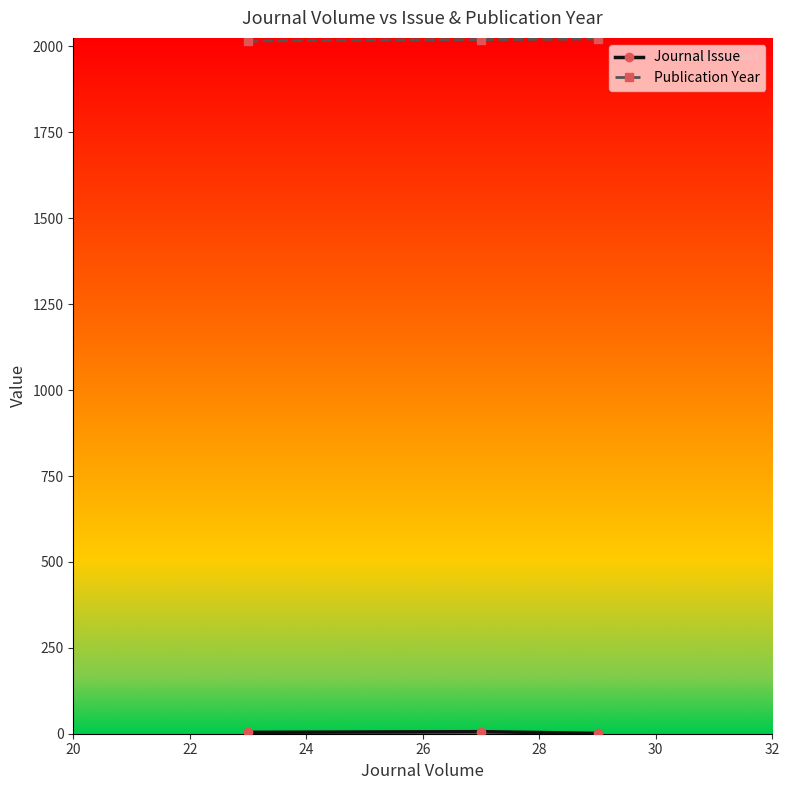

Which series has the largest total across all categories?

Publication Year